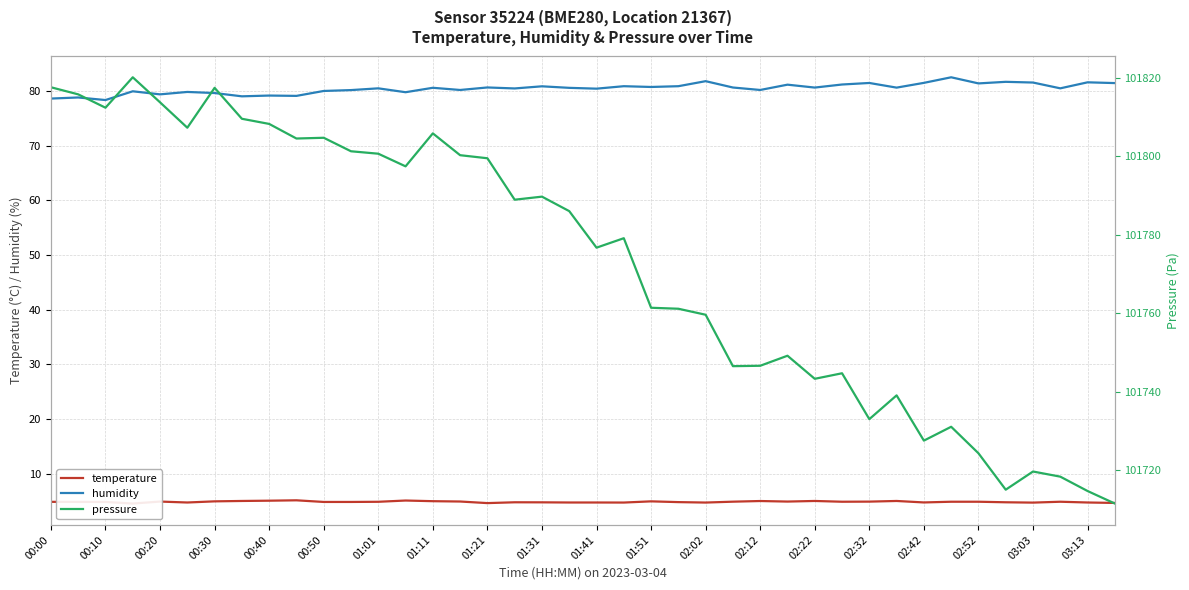

Which series has the largest total across all categories?

pressure